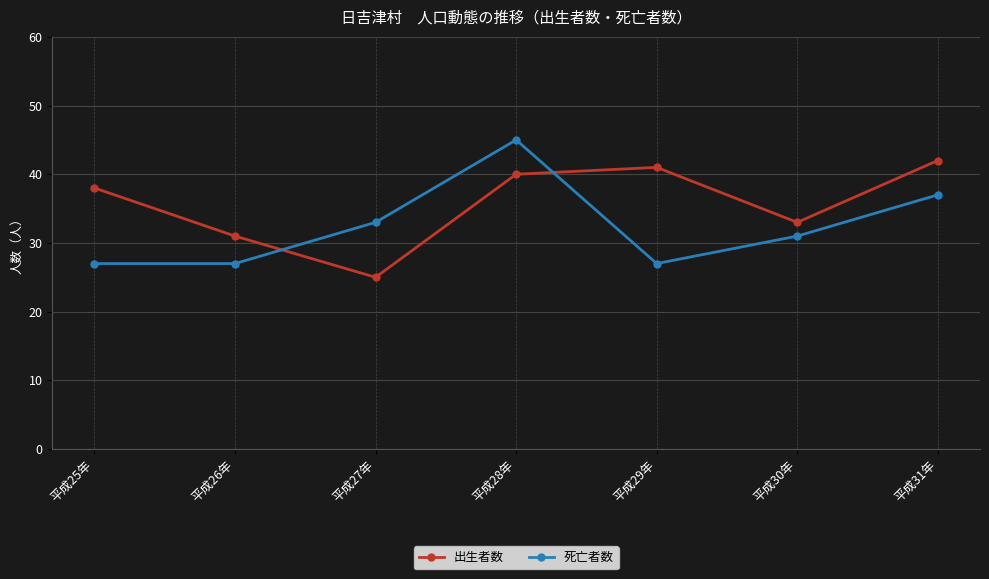

Between 平成27年 and 平成30年, which series saw the biggest shift?

出生者数